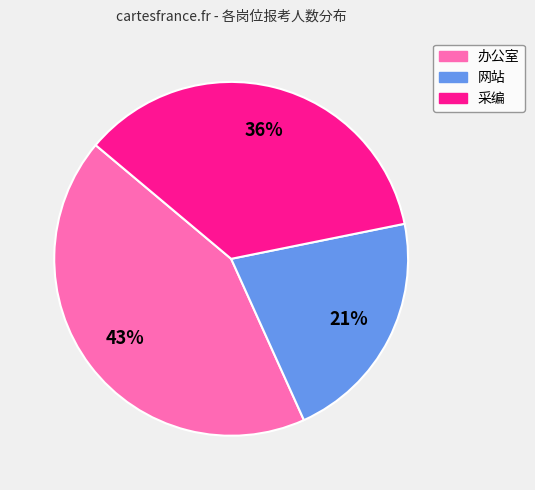

Between 办公室 and 网站, which is larger?

办公室